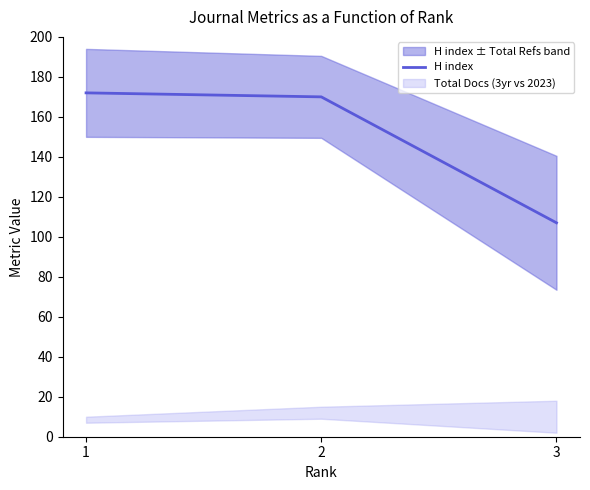

Count the number of values greater than 170.

1